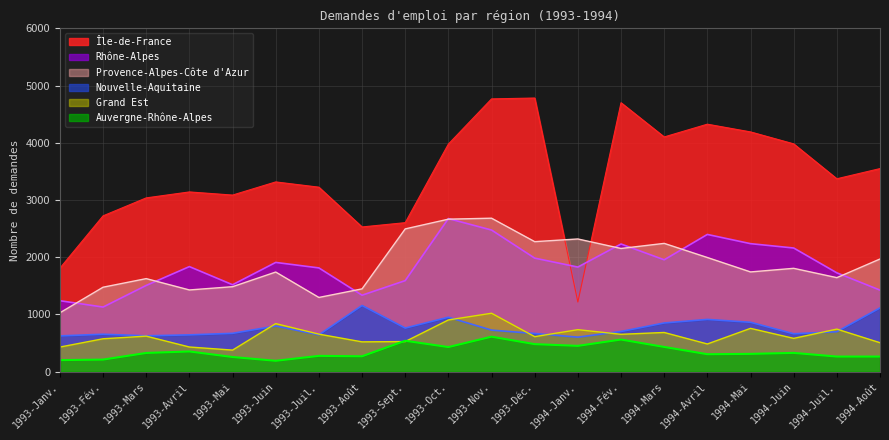

At how many categories does at least one series exceed 3492?

9